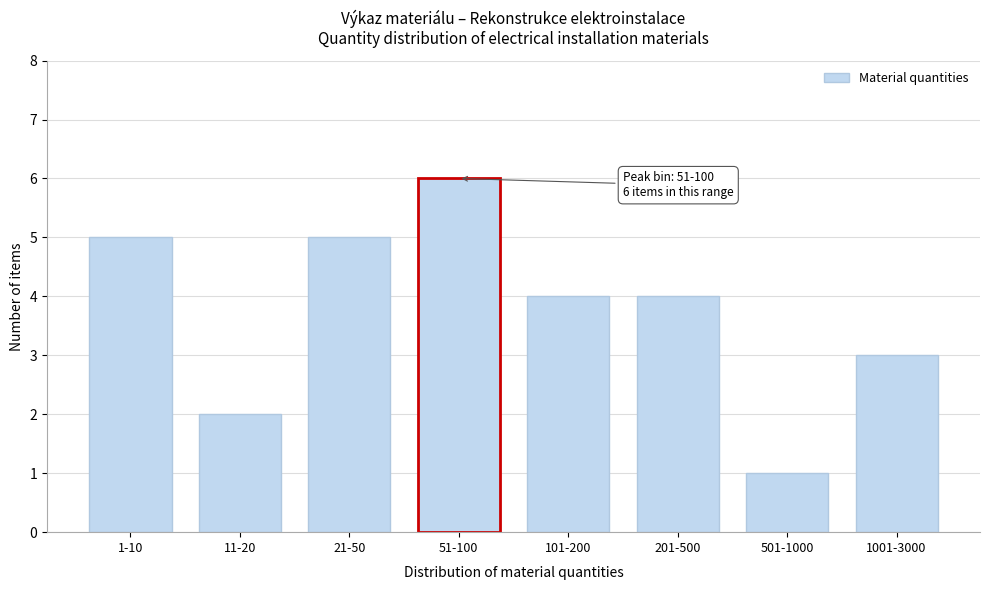

Reading left to right, what are all the values shown in this chart?

1-10=5	11-20=2	21-50=5	51-100=6	101-200=4	201-500=4	501-1000=1	1001-3000=3